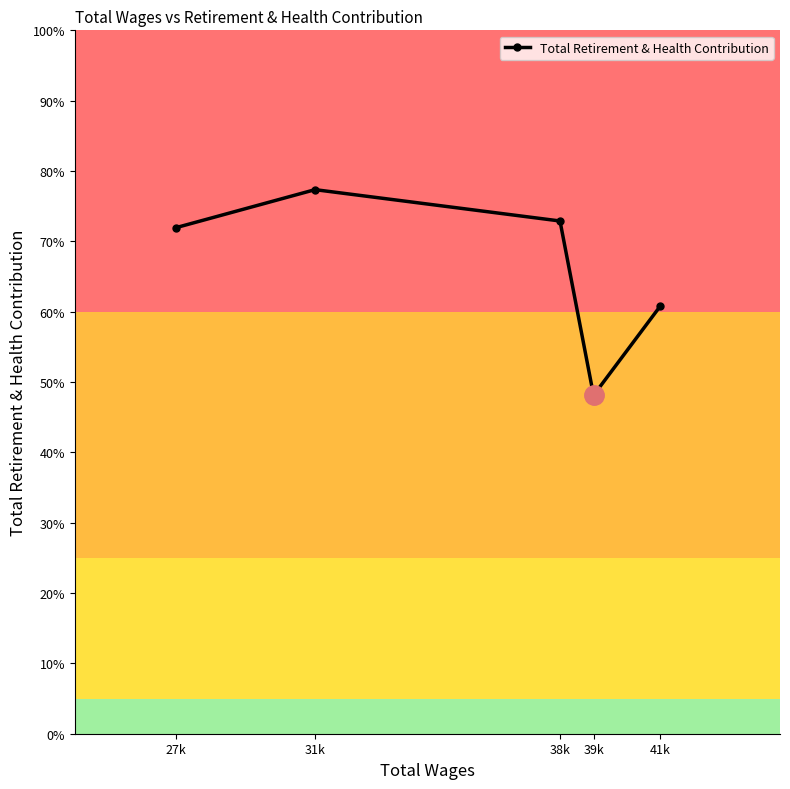

Between 39k and 41k, which is larger?

41k